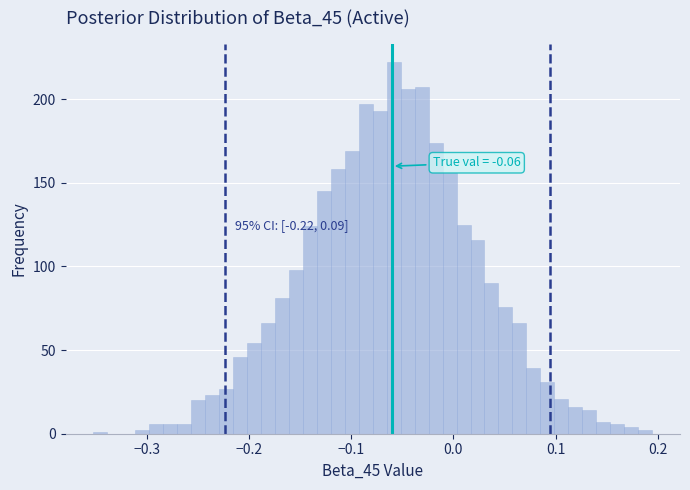

Around what value on the x-axis is the tallest bar? Give the approximate position of its centre, as read against the axis.

-0.06